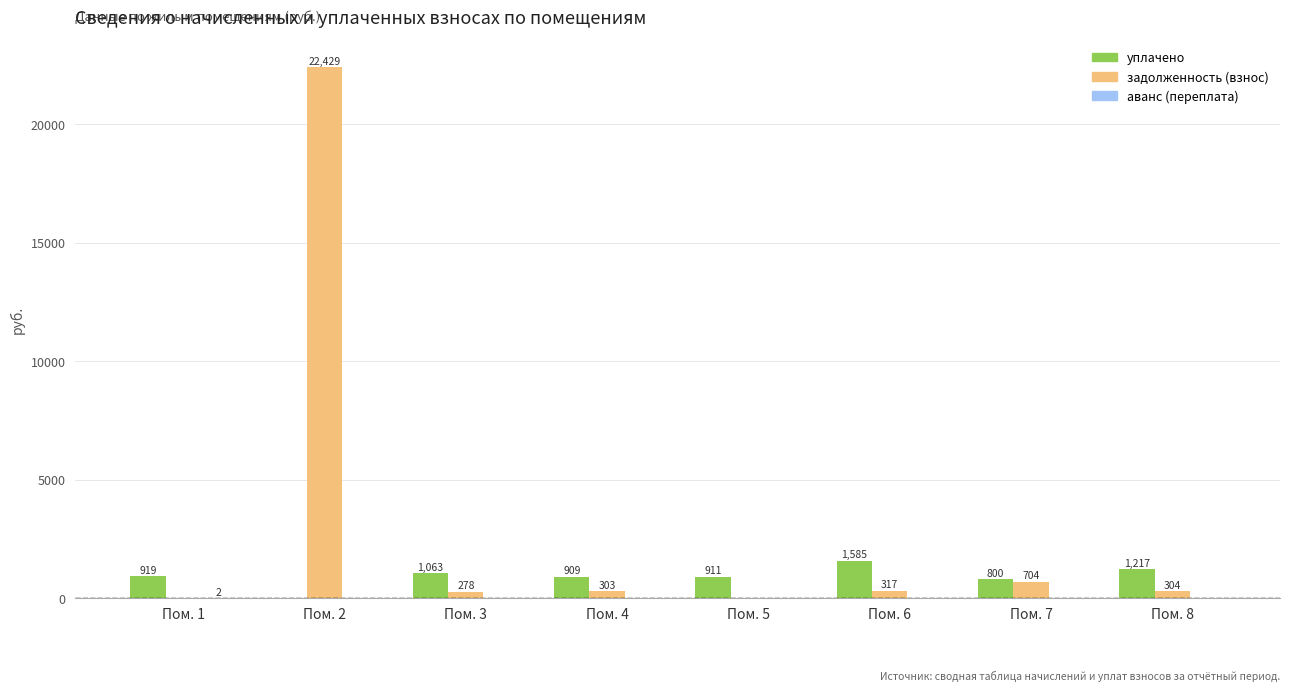

How many positive values does the уплачено series have?

7